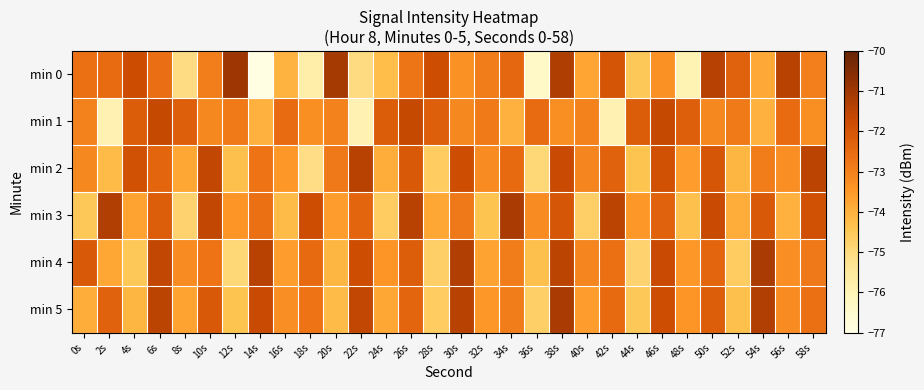

Rank the series at 16s from highest to lowest value.

min 1, min 5, min 2, min 4, min 0, min 3